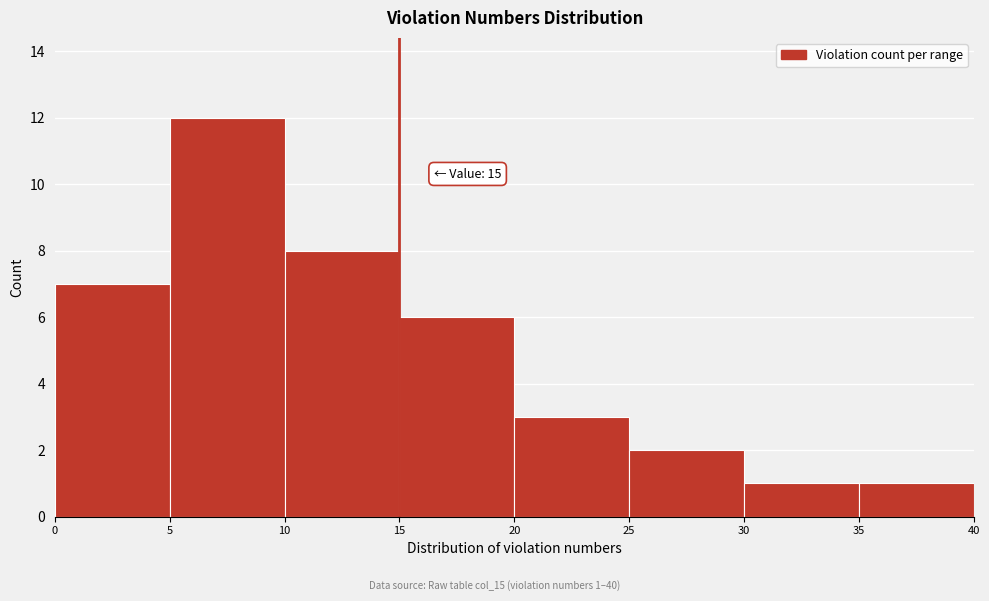

Over which range of the x-axis is the bar tallest?

5 to 10